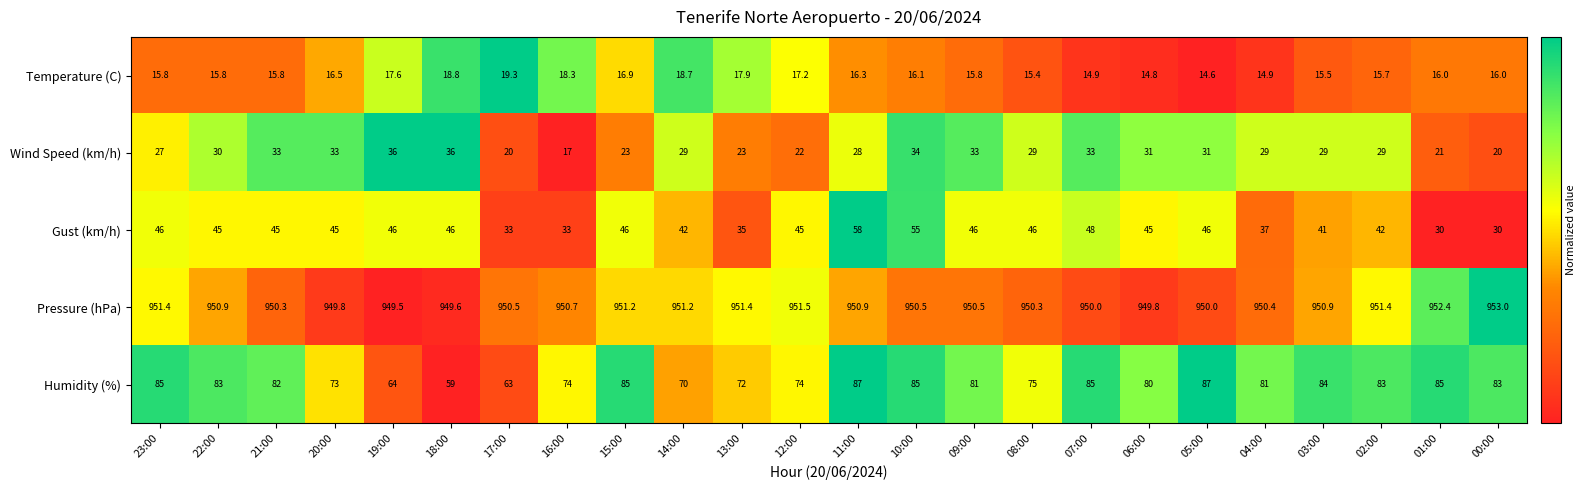

What is the difference between the maximum and second lowest values in the Temperature (C) series?

4.5